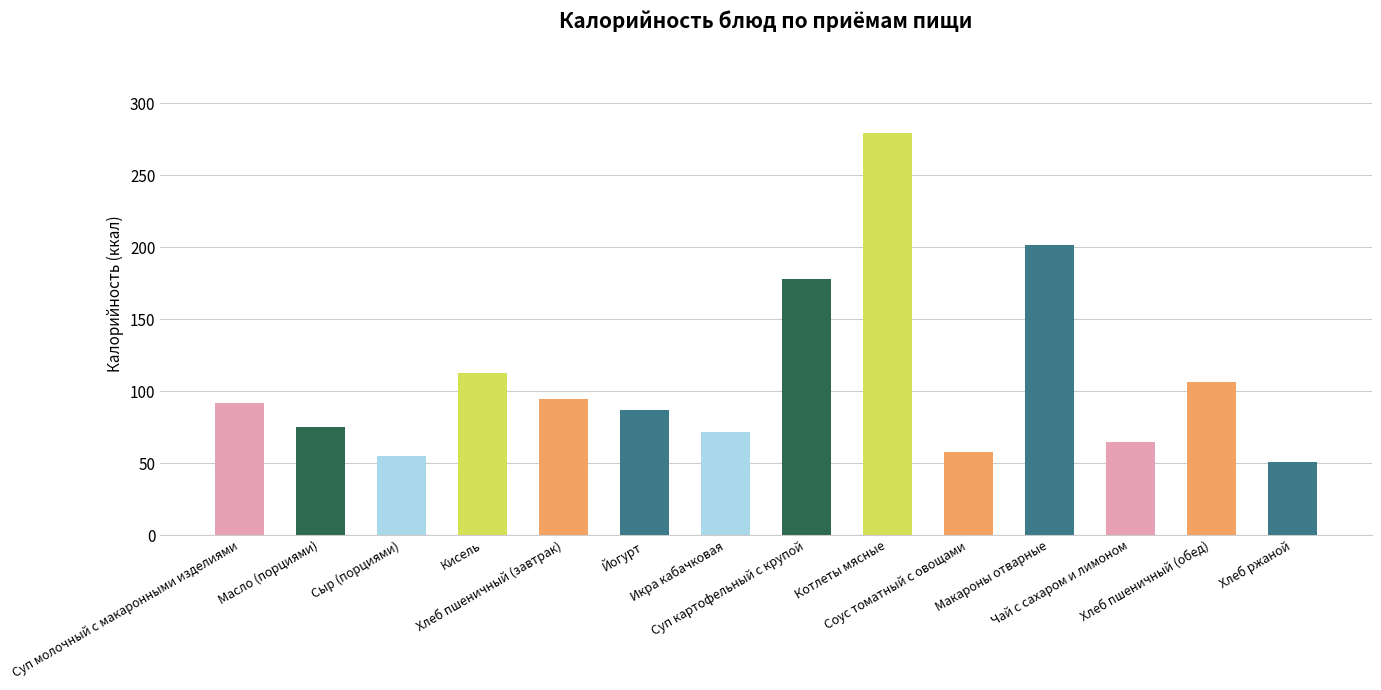

What position from the left is Чай с сахаром и лимоном?

12